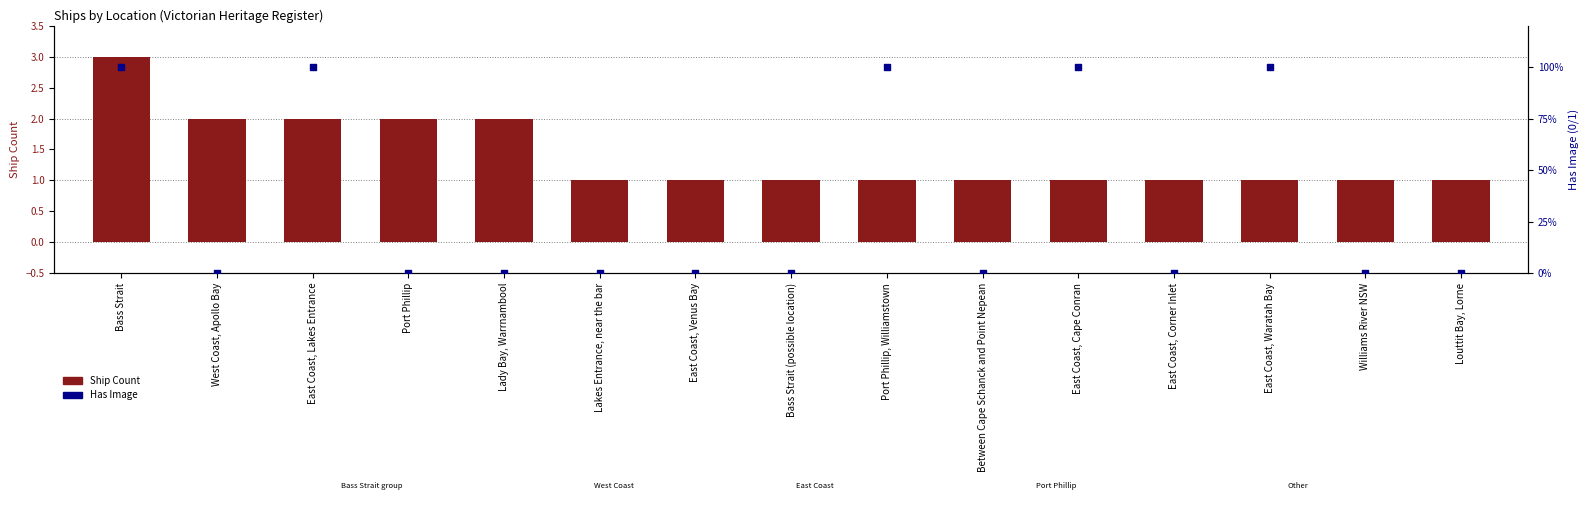

Which series reaches the minimum Y coordinate?

Has Image (1=Yes)